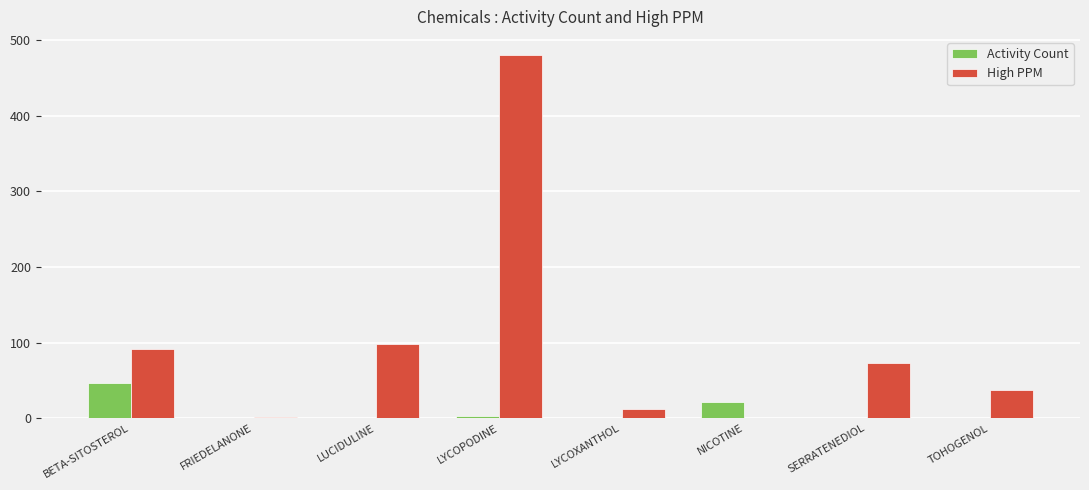

What is the sum of all Activity Count values?

71